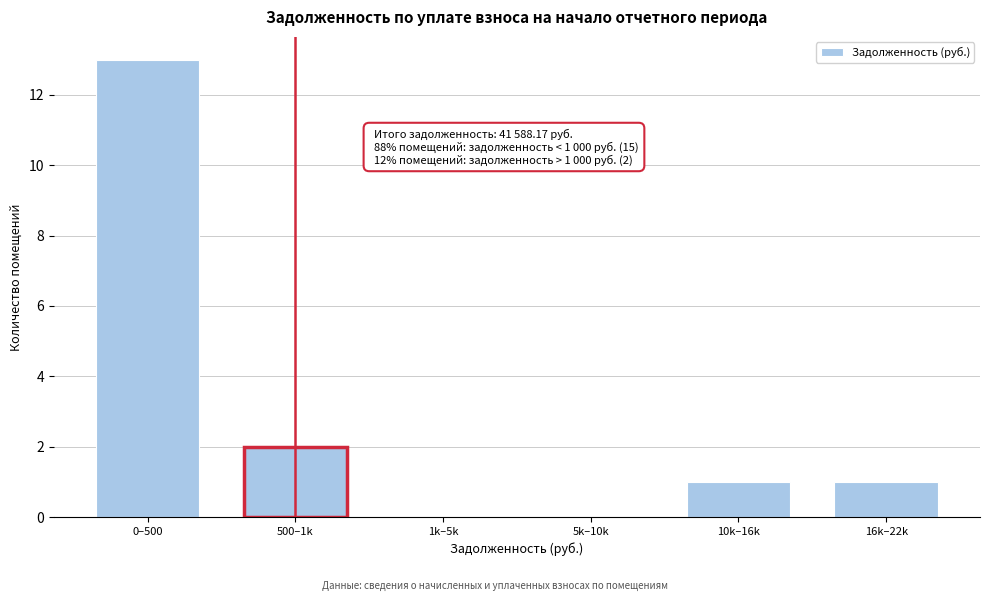

Reading left to right, what are all the values shown in this chart?

0–500=13	500–1k=2	1k–5k=0	5k–10k=0	10k–16k=1	16k–22k=1